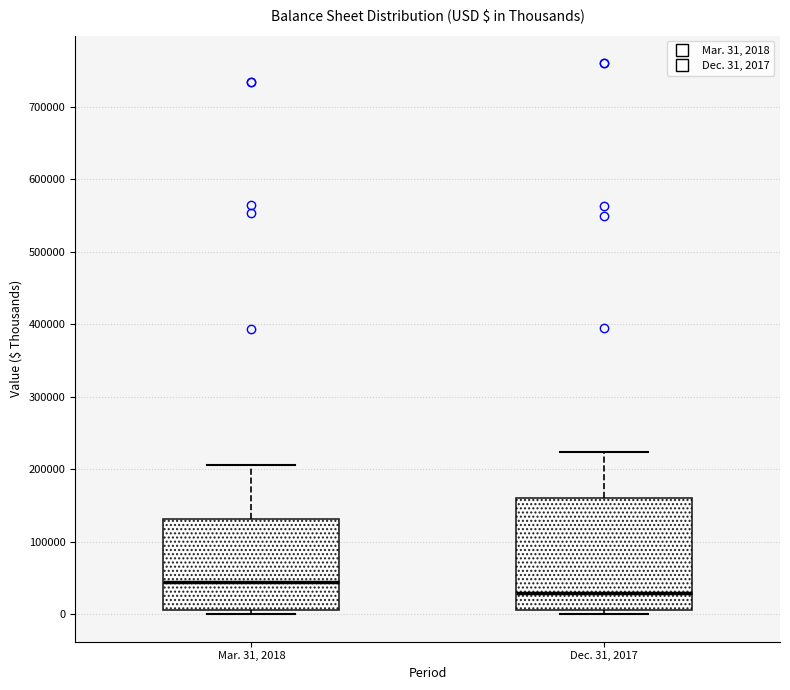

Reading left to right, read every box against the y-axis: the position of its median line, the range the box covers, and the ends of its whiskers. The values are not printed on the chart, so give them approximately, as read against the axis.

Mar. 31, 2018: median 40000, box 10000 to 130000, whiskers 0 to 210000
Dec. 31, 2017: median 30000, box 10000 to 160000, whiskers 0 to 220000